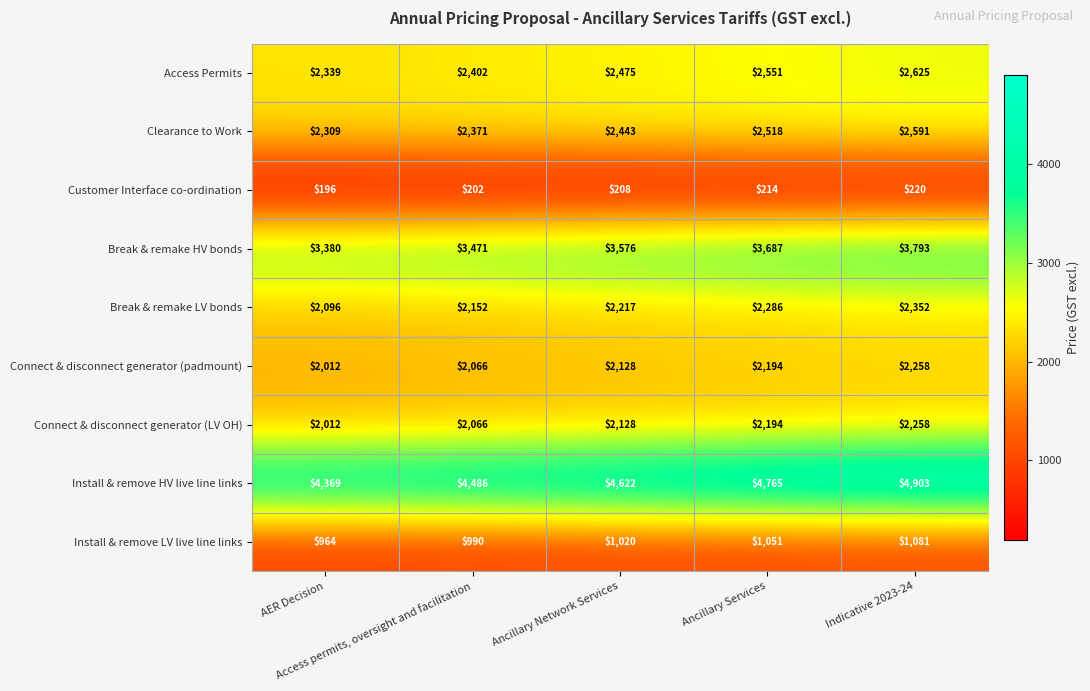

What is the minimum value for Break & remake HV bonds?

3380